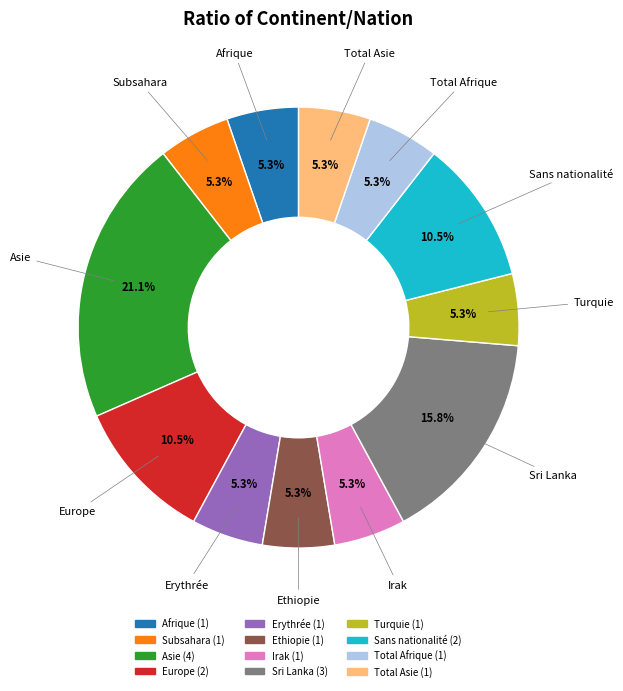

Is there a majority slice in this chart?

No